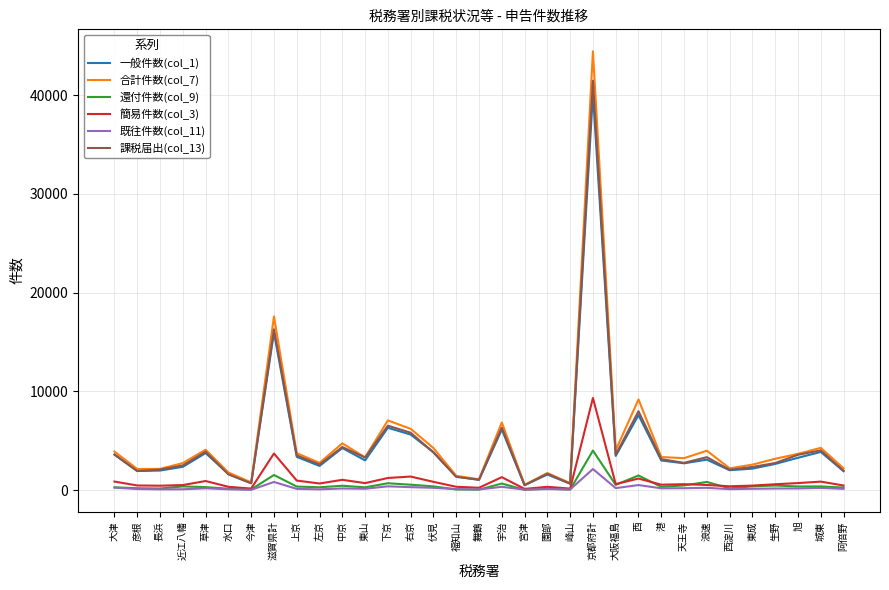

At which category is the sum across all series the highest?

京都府計